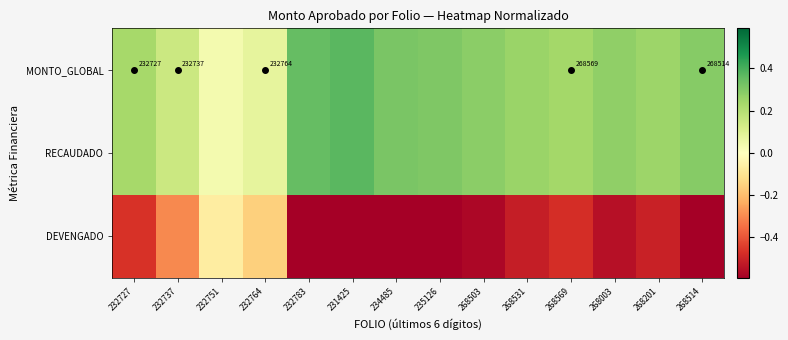

Is it true that RECAUDADO equals 0.2 at 232737?

True